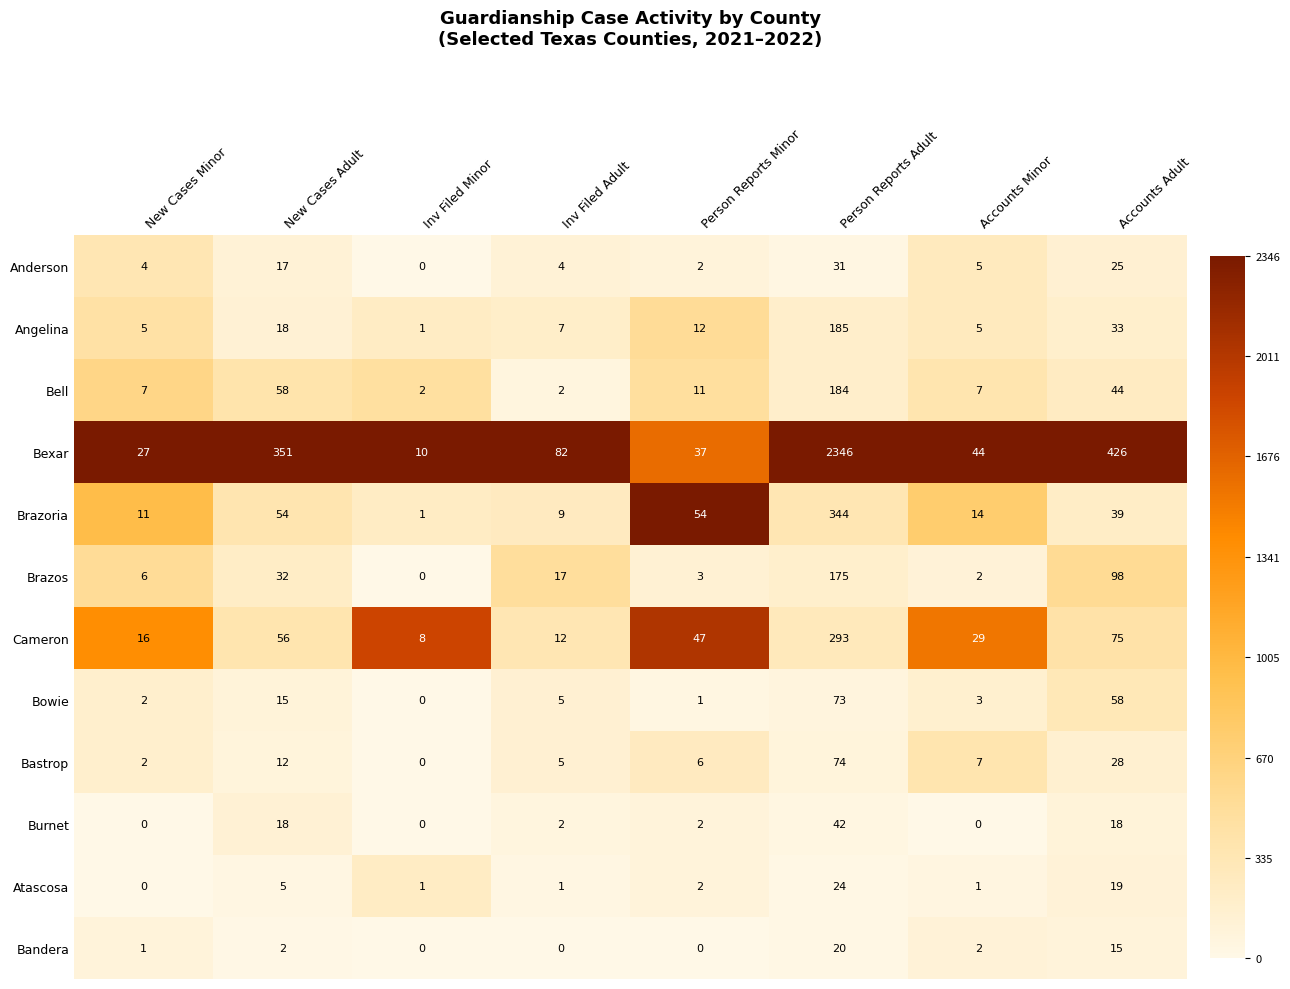

How many categories are shown in the chart?

8